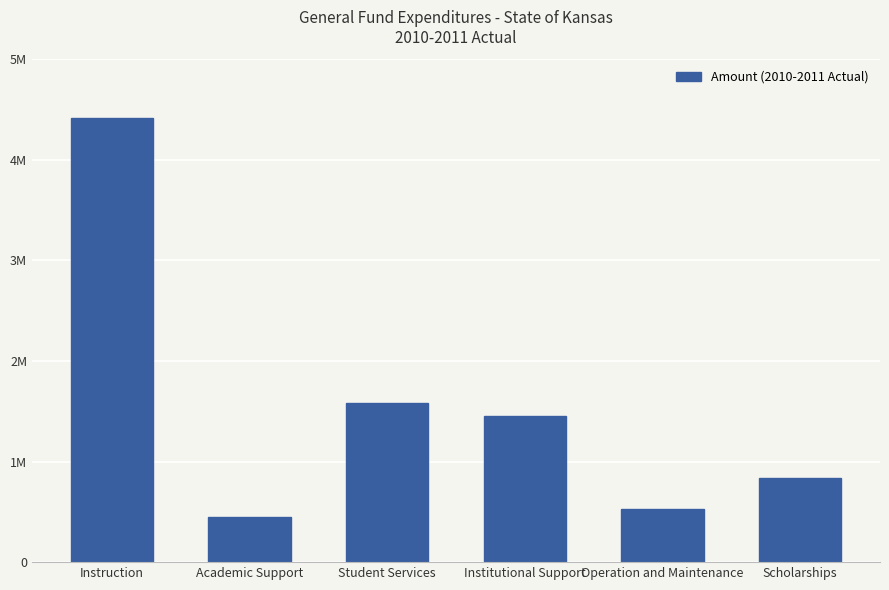

What is the sum of all values?

9282449.7